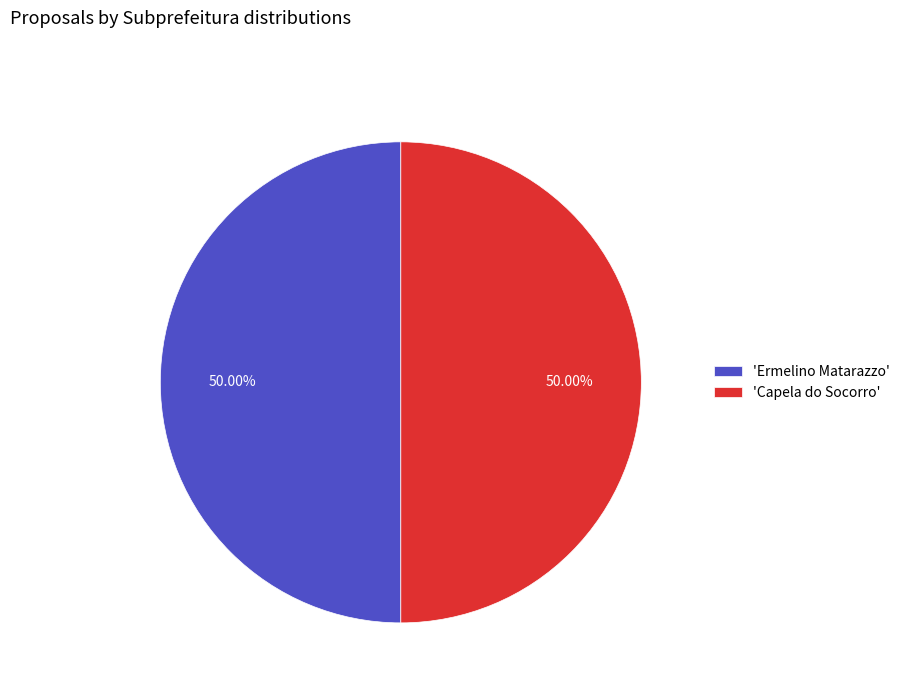

Combined, do 'Capela do Socorro' and 'Ermelino Matarazzo' account for over 50%?

Yes